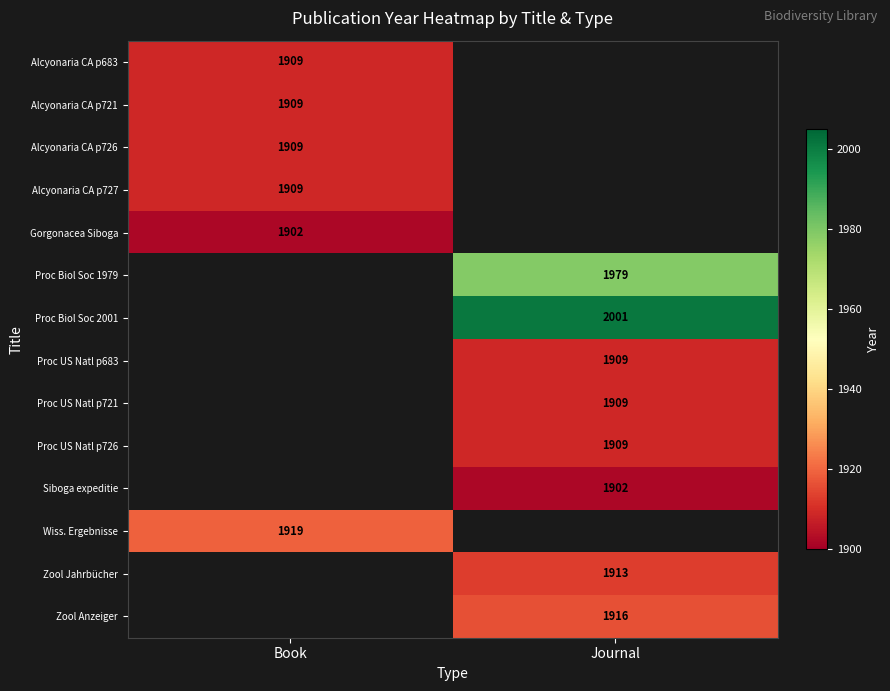

True or false: Siboga expeditie has a value of 2695.0 at Journal.

False